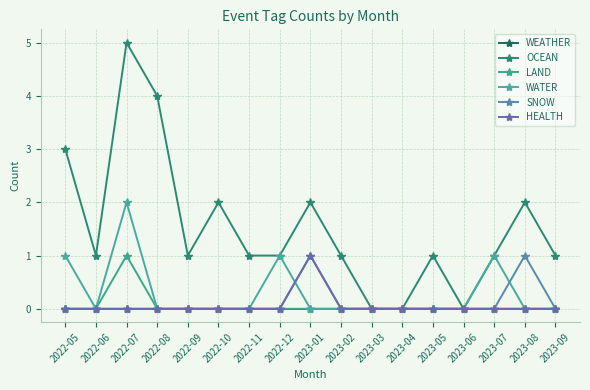

At which category does OCEAN reach its first local peak?

2022-07